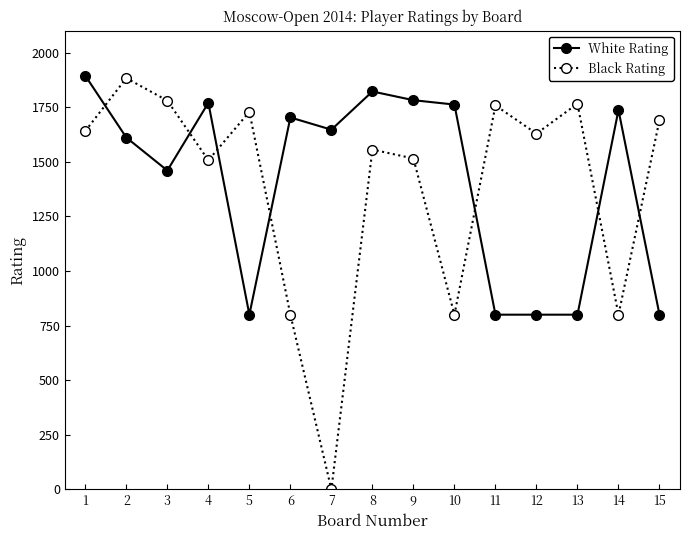

What is the maximum value for Black Rating?

1883